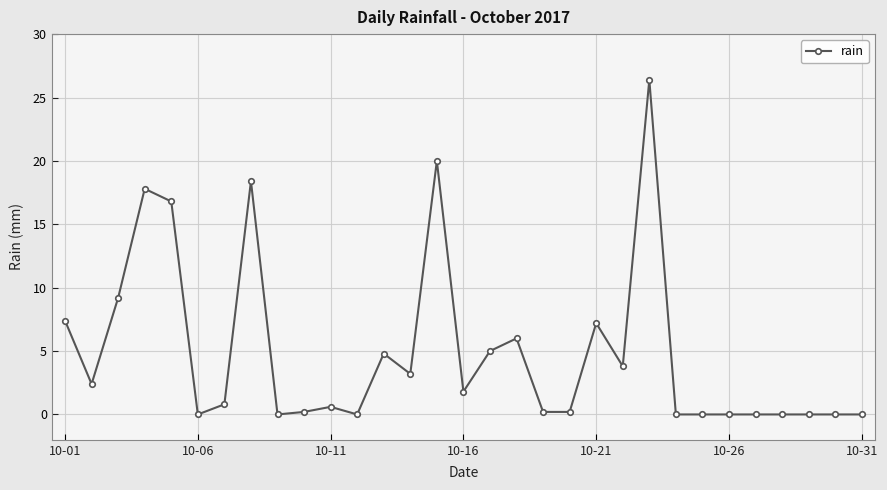

What is the average value?

4.9